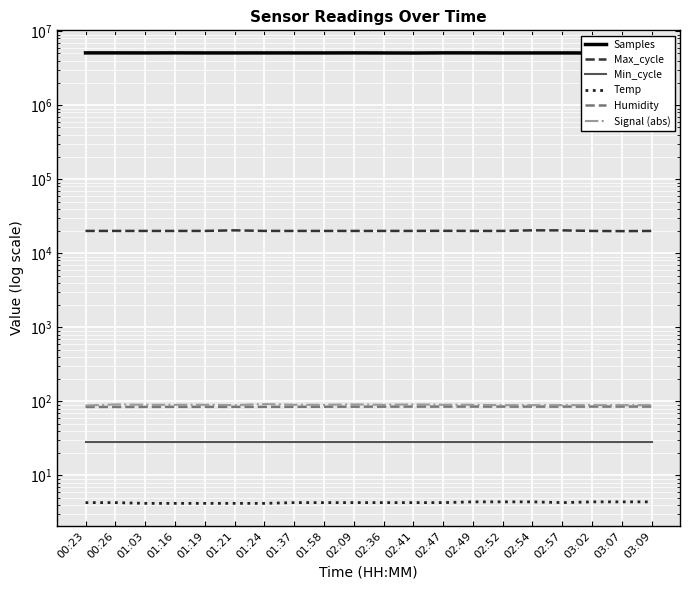

What is the greatest value displayed?

5089693.0